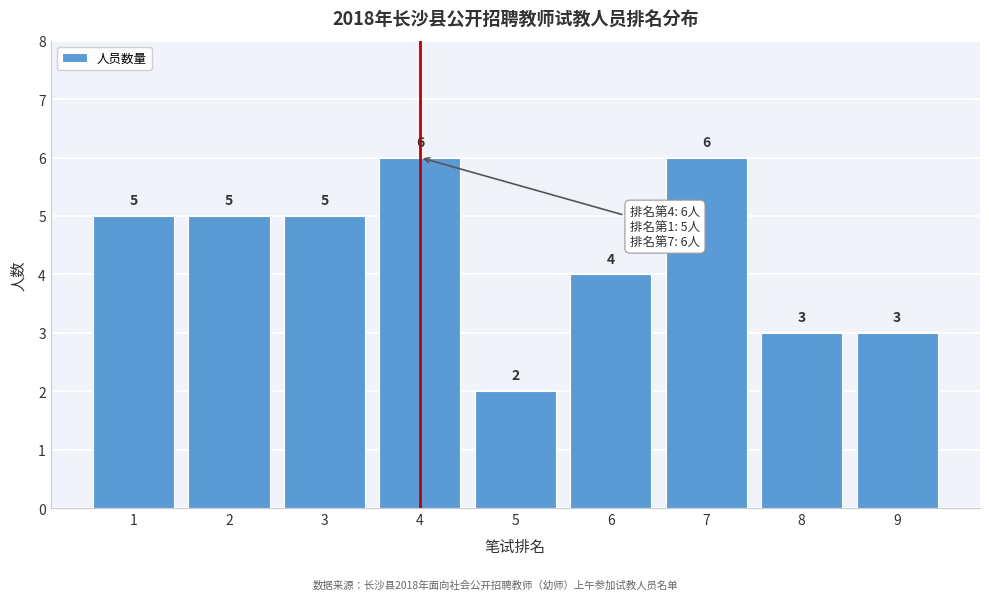

Reading left to right, transcribe all the data shown in this chart.

1=5	2=5	3=5	4=6	5=2	6=4	7=6	8=3	9=3